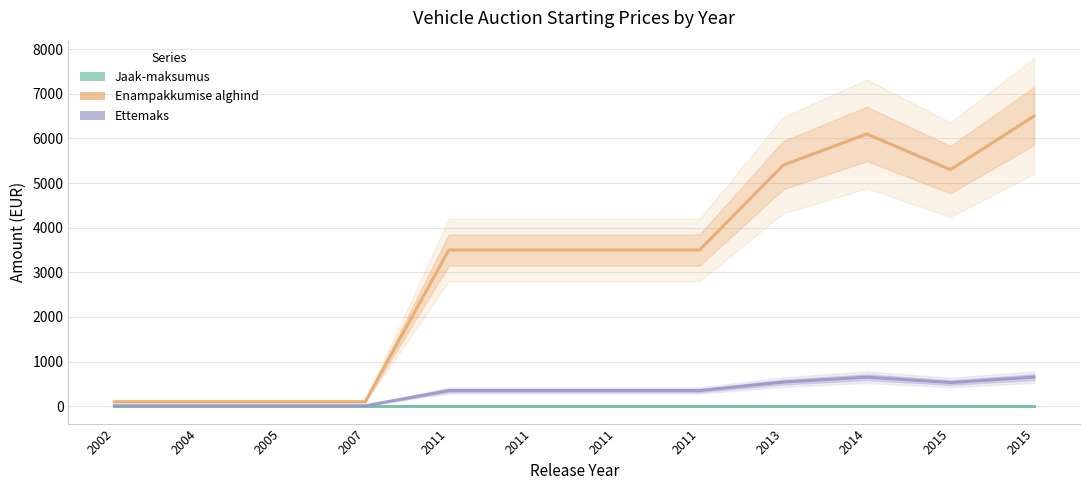

Which series has the largest range (max minus min)?

Enampakkumise alghind